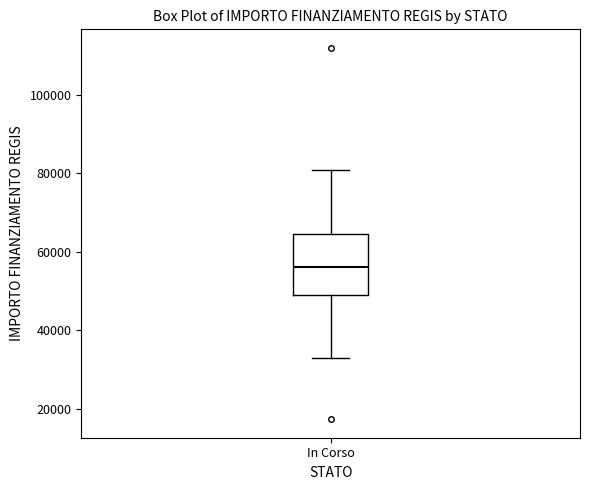

Read this box plot against the y-axis: the position of the median line, the range covered by the box, and the ends of both whiskers. The values are not printed on the chart, so give them approximately, as read against the axis.

median 56000, box 50000 to 64000, whiskers 32000 to 80000